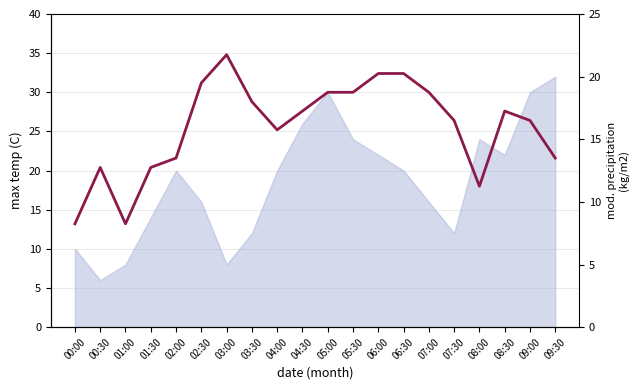

Where does the data first go above 17?

02:30